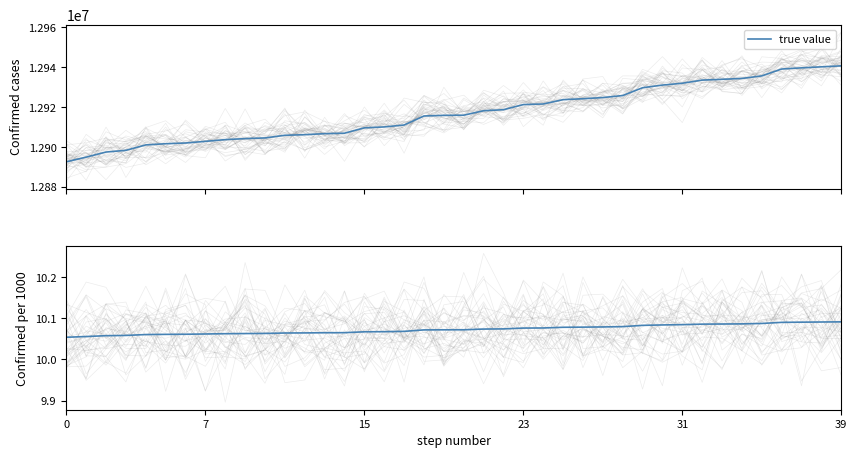

At which category is the sum across all series the highest?

39